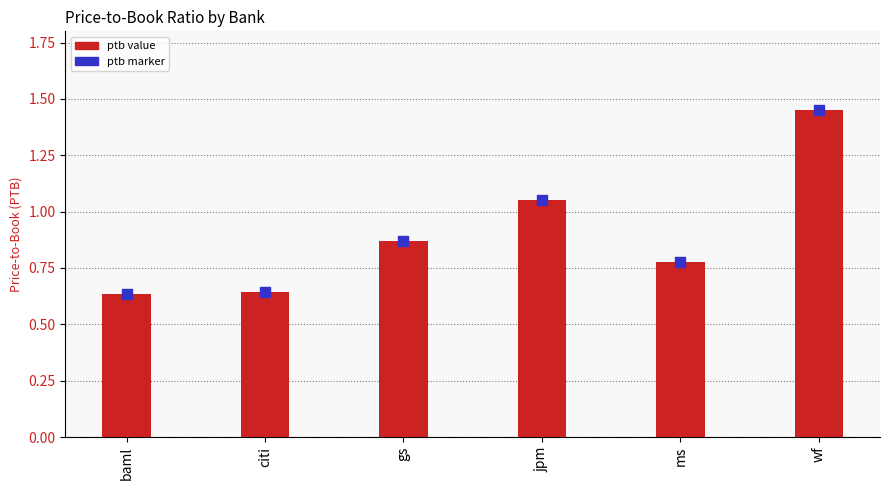

At how many categories does at least one series exceed 0?

6